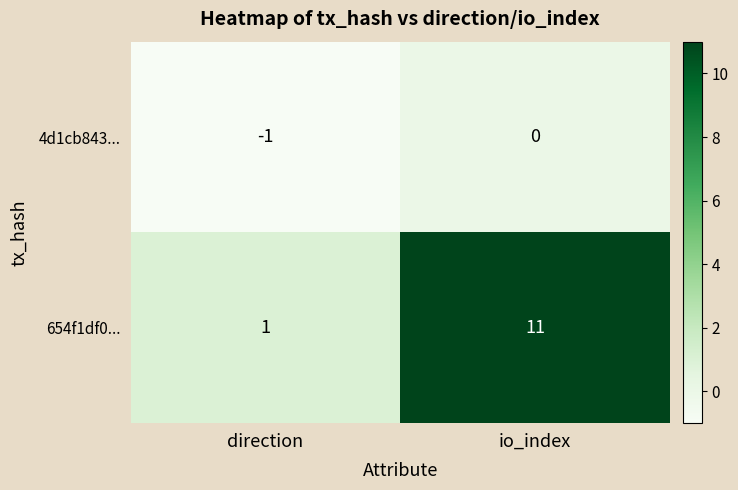

What is the difference between the highest and lowest values at io_index?

11